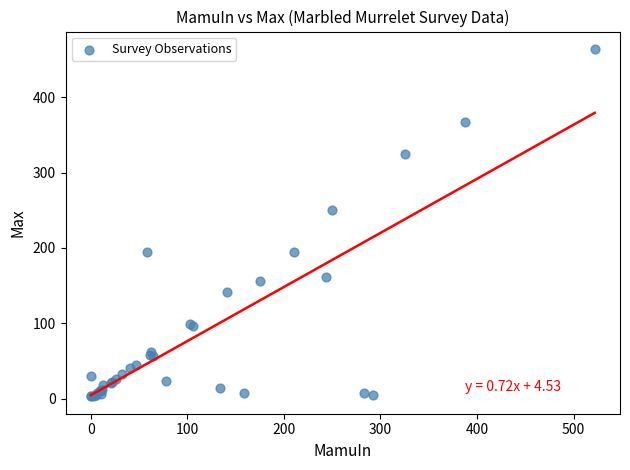

What Y value in the scatter plot is closest to 233?

250